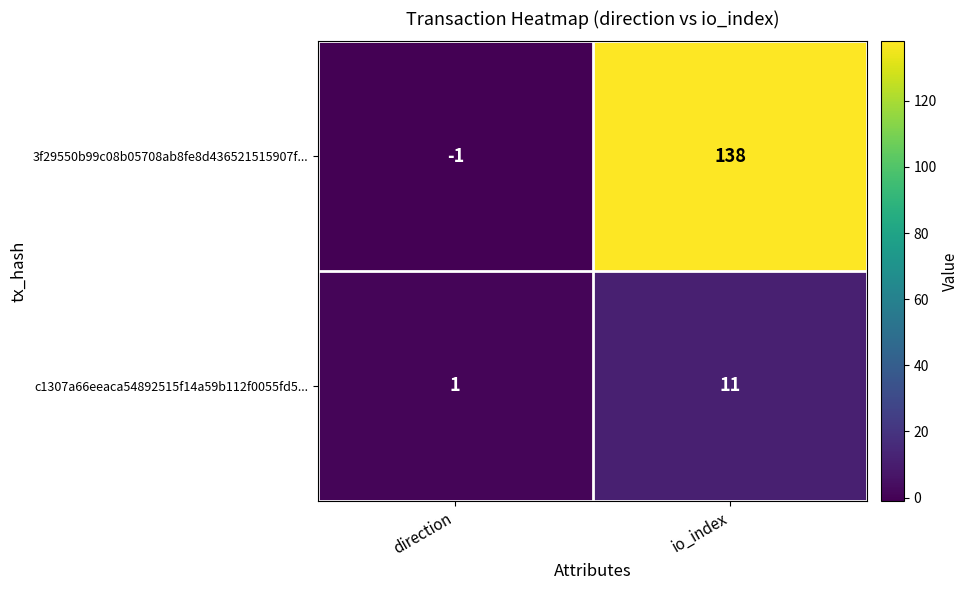

Where is 3f29550b99c08b05708ab8fe8d436521515907f... nearest to the value 68?

direction